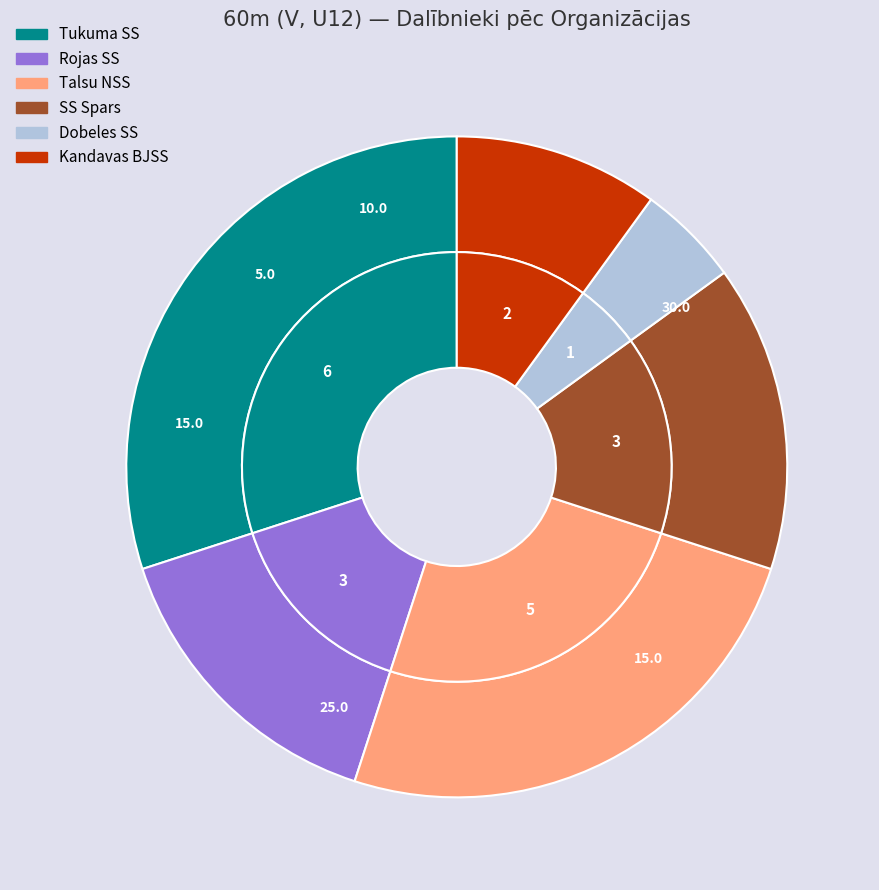

Is there any slice that represents more than half of the pie?

No